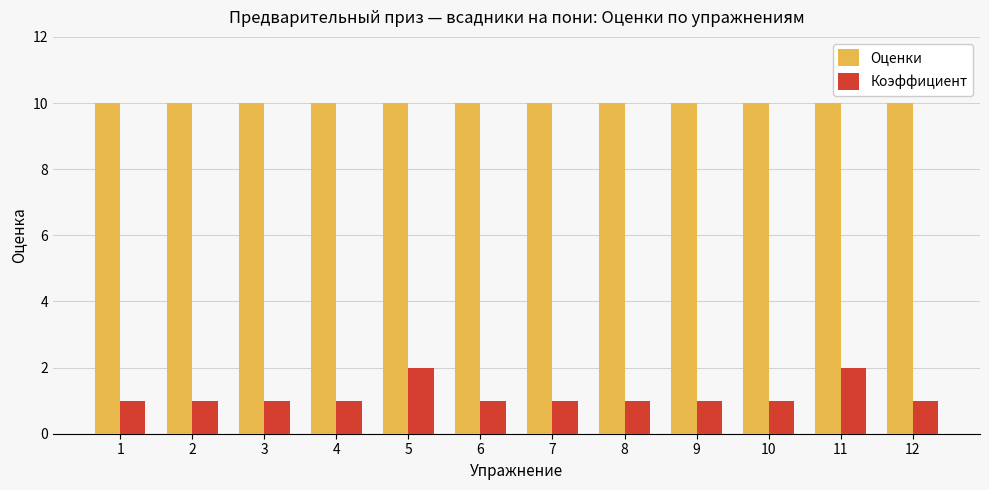

What is the greatest value displayed?

10